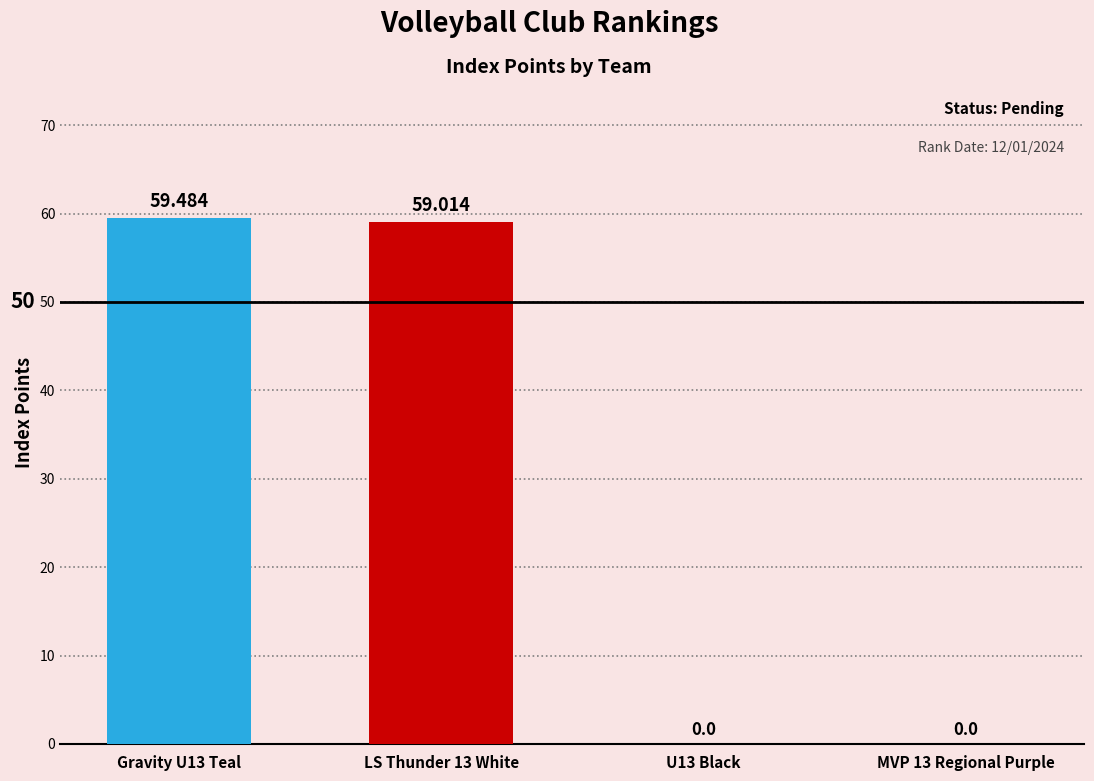

Reading left to right, what are all the values shown in this chart?

Gravity U13 Teal=59.5	LS Thunder 13 White=59.0	U13 Black=0.0	MVP 13 Regional Purple=0.0